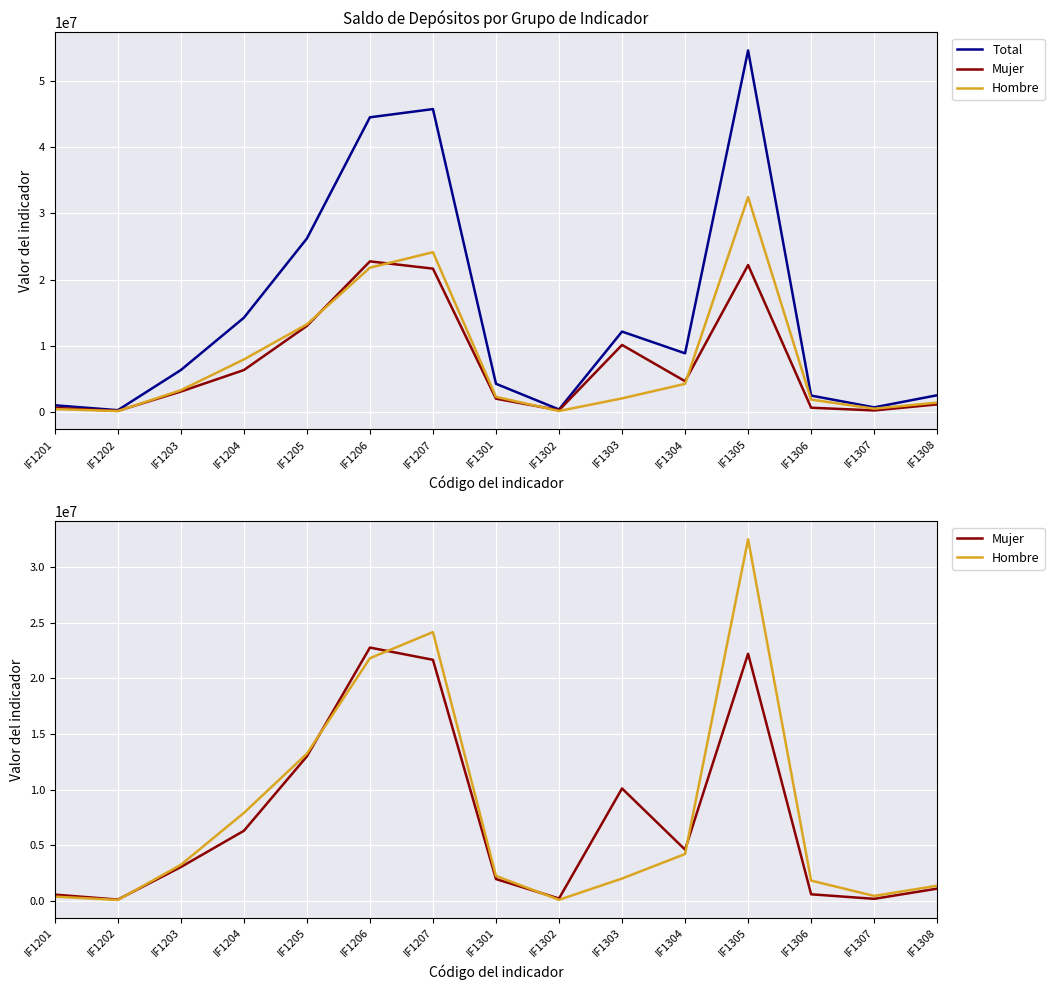

Between IF1303 and IF1306, which is larger?

IF1303